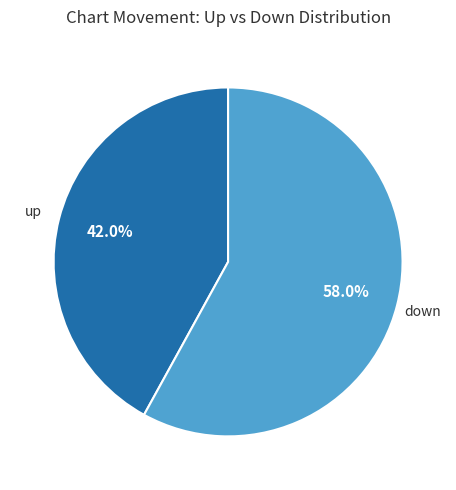

Is there any slice that represents more than half of the pie?

Yes